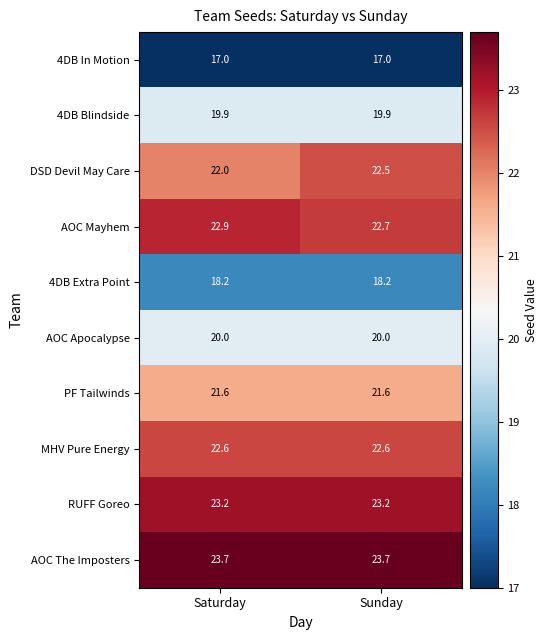

Is it true that AOC Apocalypse equals 20.0 at Sunday?

True